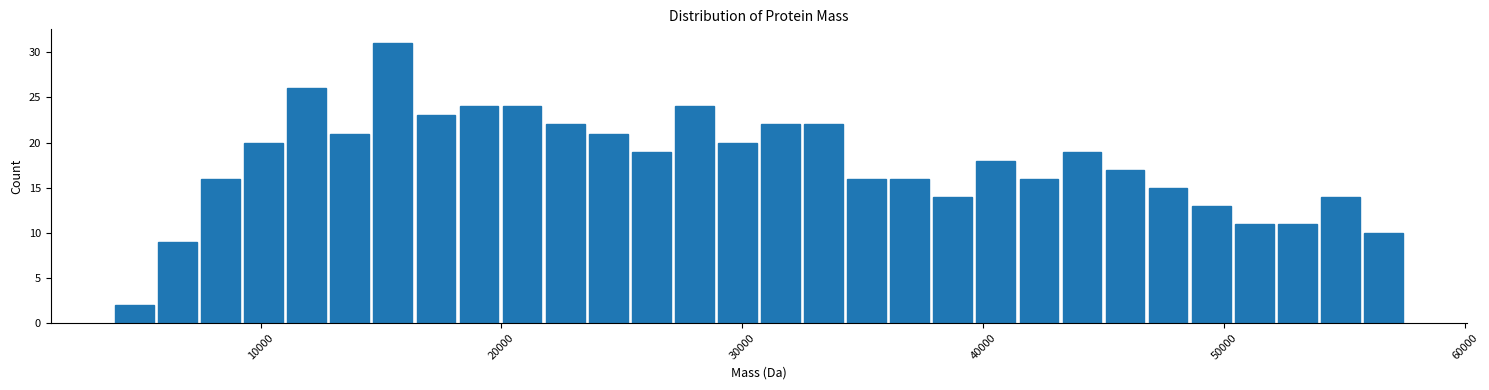

Around what value on the x-axis is the tallest bar? Give the approximate position of its centre, as read against the axis.

15000